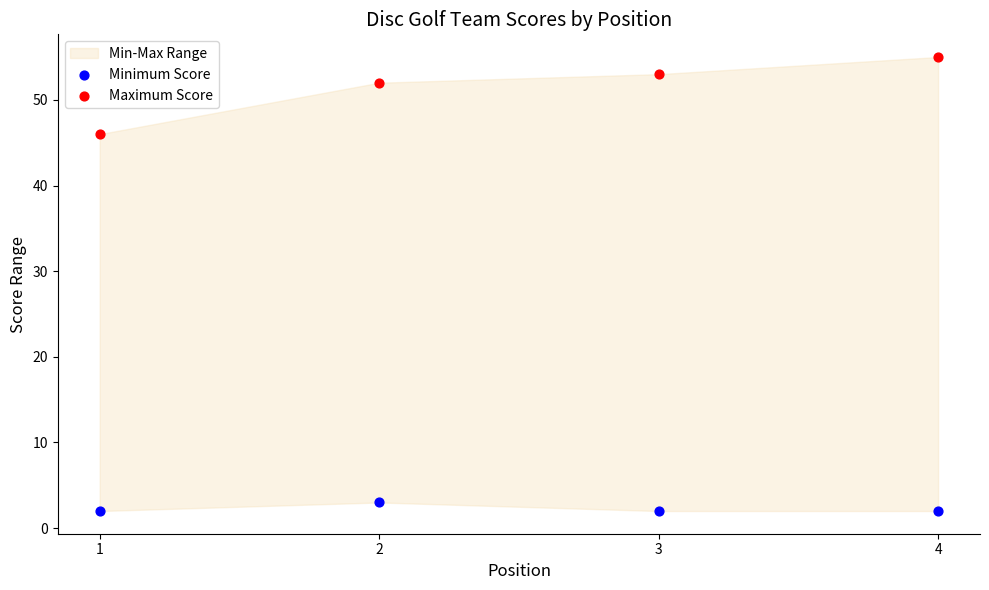

Across all series, what Y value is closest to 28?

46